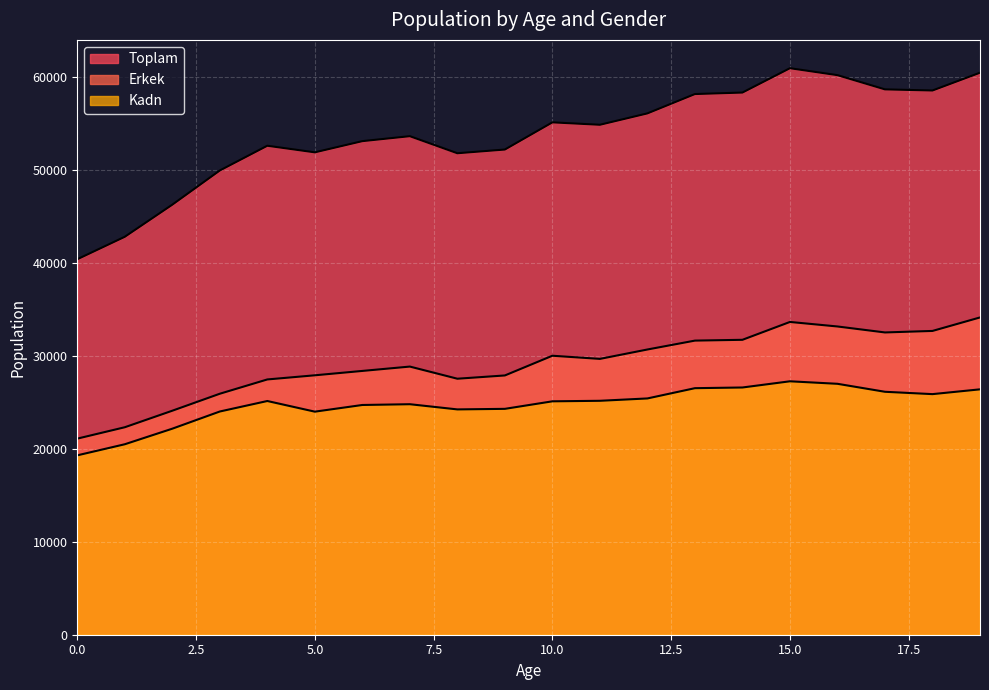

What is the maximum value shown in the chart?

60963.7